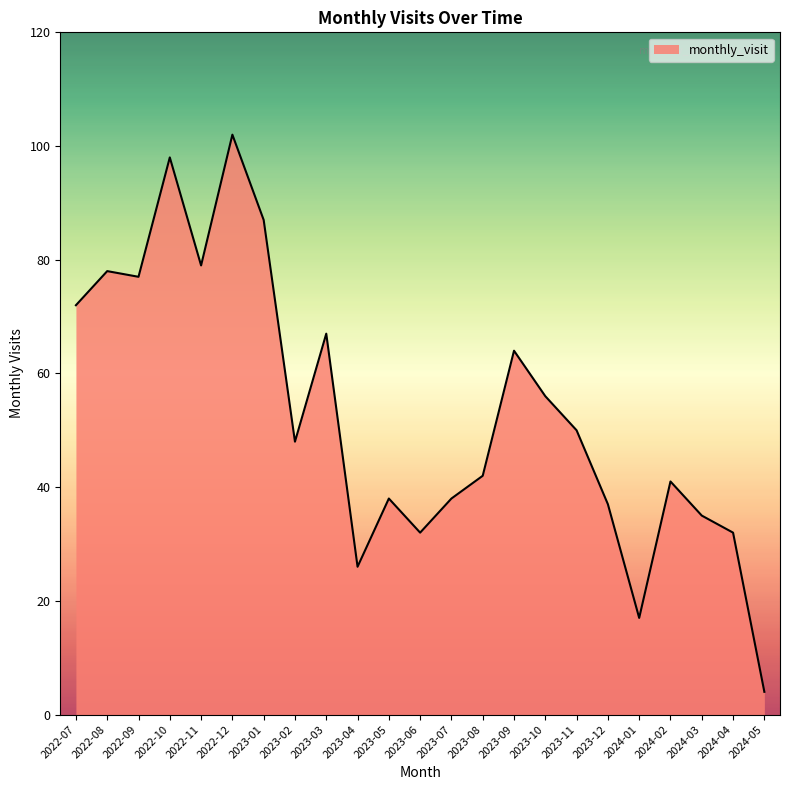

What is the approximate value at 2023-12?

37